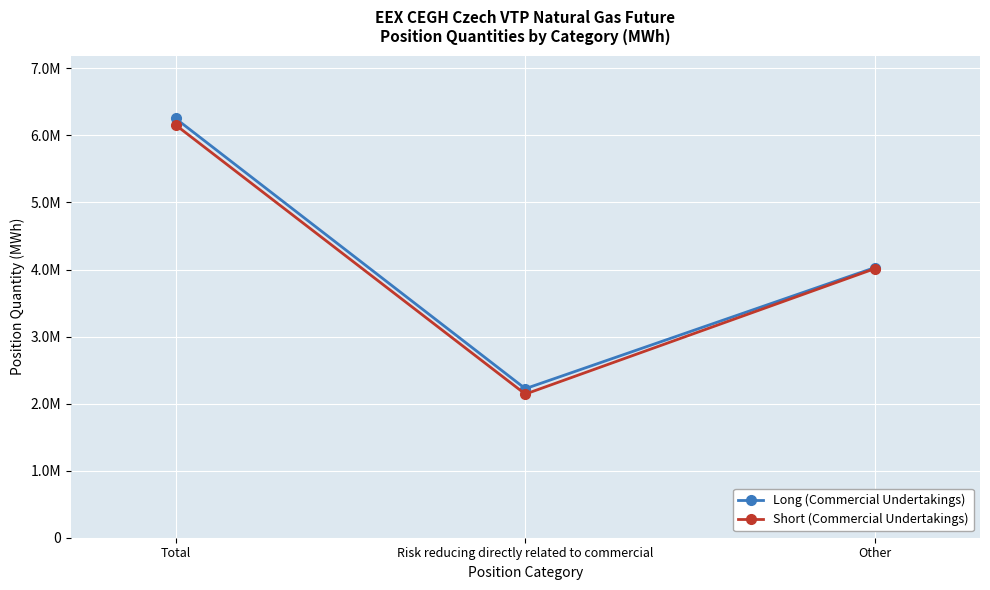

Rank the series by their average value, from highest to lowest.

Long (Commercial Undertakings), Short (Commercial Undertakings)